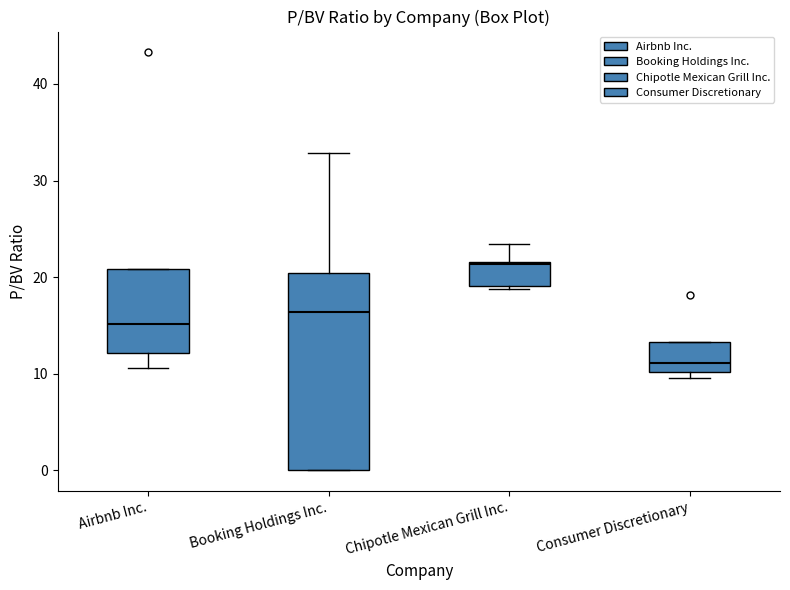

Reading left to right, transcribe this box plot: for each box, give where its median line is, the range the box spans, and where its two whiskers end, as read against the y-axis. The values are not printed on the chart, so give them approximately, as read against the axis.

Airbnb Inc.: median 15, box 12 to 21, whiskers 11 to 21
Booking Holdings Inc.: median 16, box 0 to 20, whiskers 0 to 33
Chipotle Mexican Grill Inc.: median 21, box 19 to 22, whiskers 19 (just below the box's lower edge) to 23
Consumer Discretionary: median 11, box 10 to 13, whiskers 10 (just below the box's lower edge) to 13